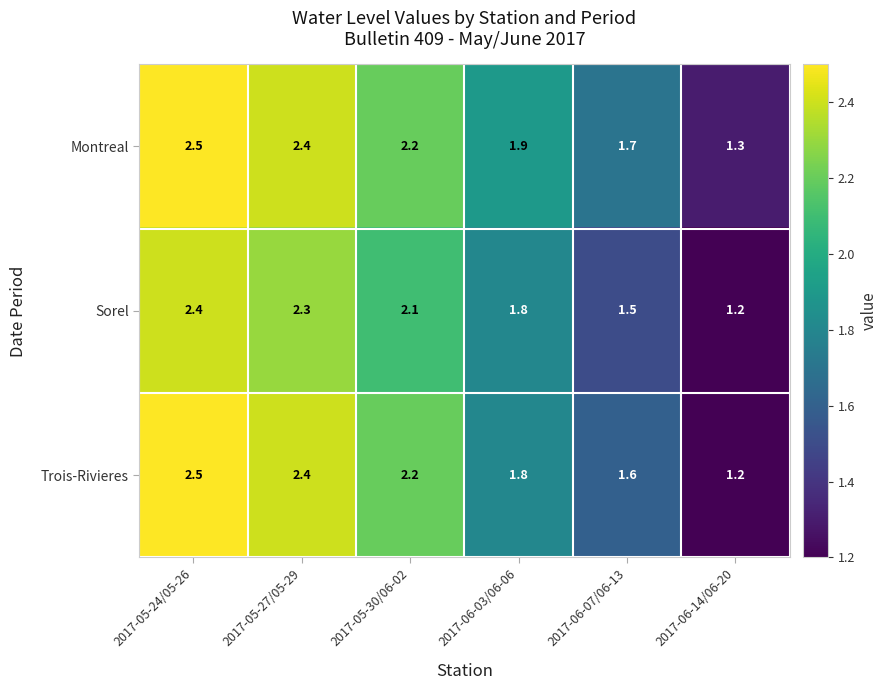

Is it true that Montreal equals 1.7 at 2017-06-07/06-13?

True